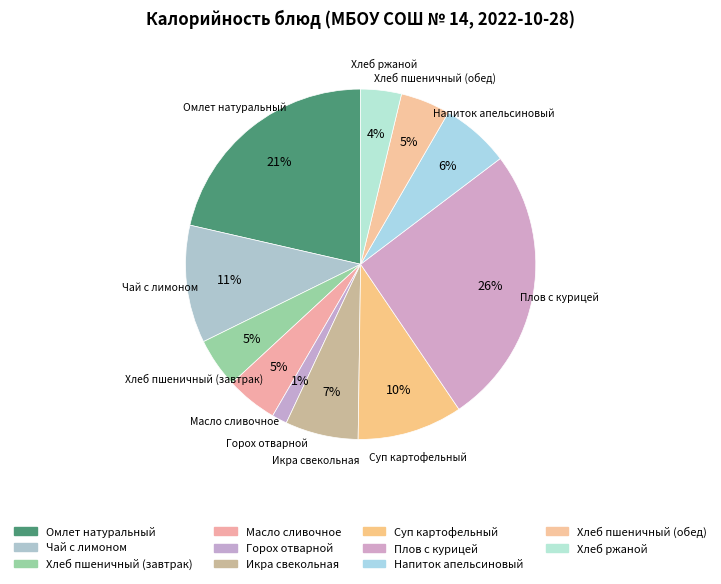

How many slices are in this pie chart?

11